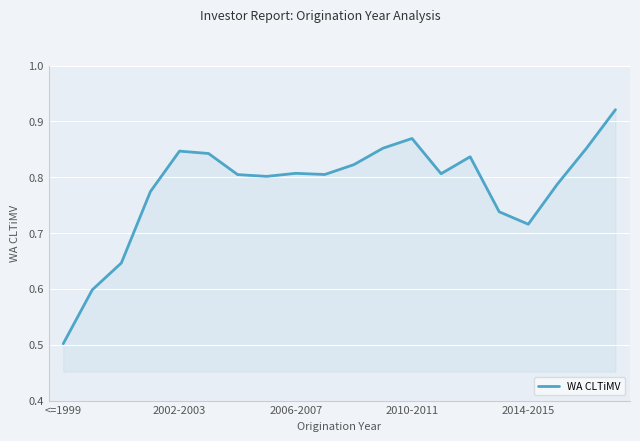

What is the difference between the maximum and minimum values?

0.4